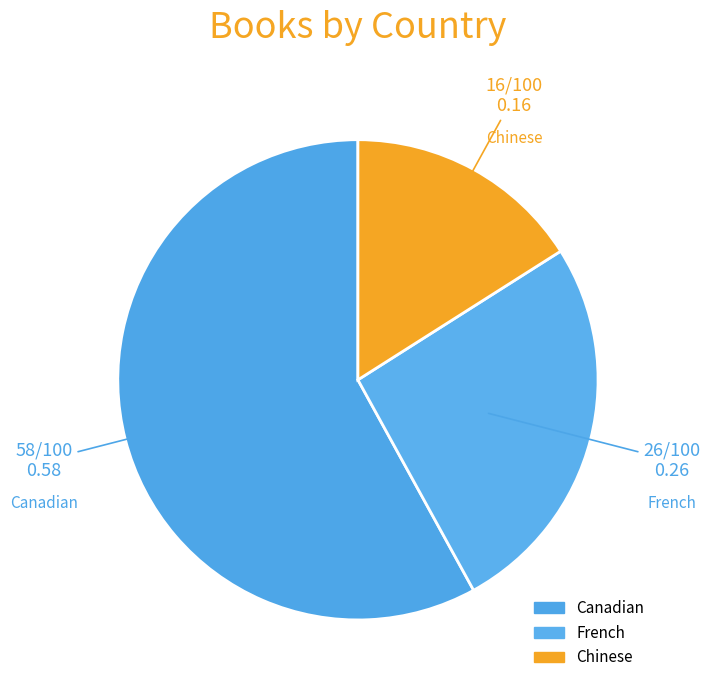

Rank the categories by value from lowest to highest.

Chinese, French, Canadian